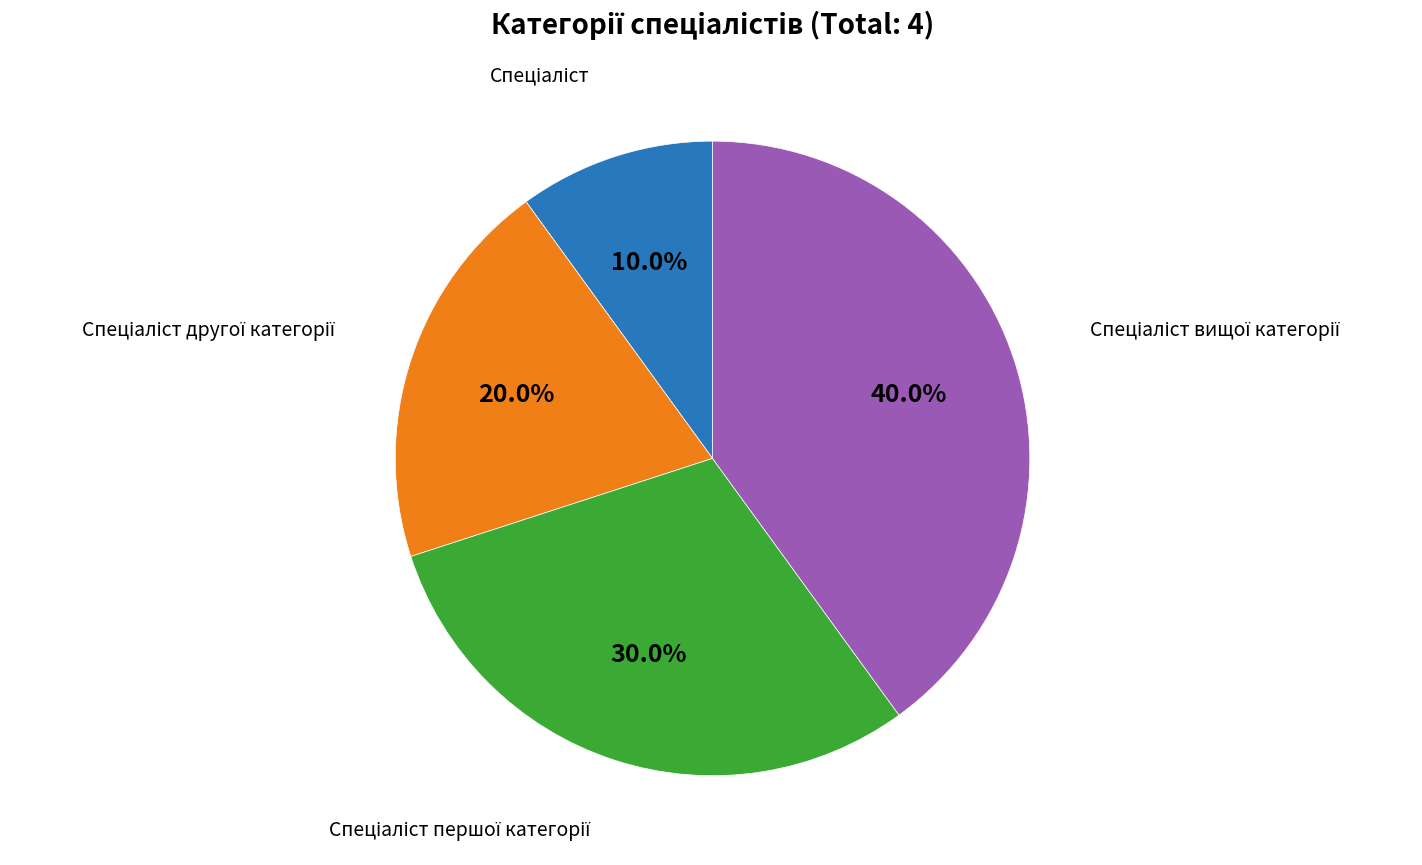

How many segments does this pie chart have?

4